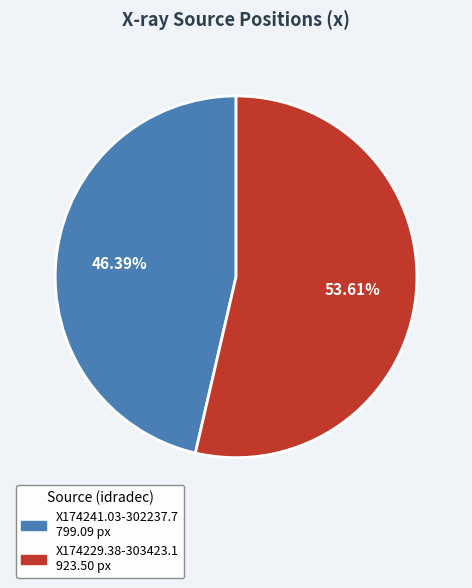

How many segments does this pie chart have?

2